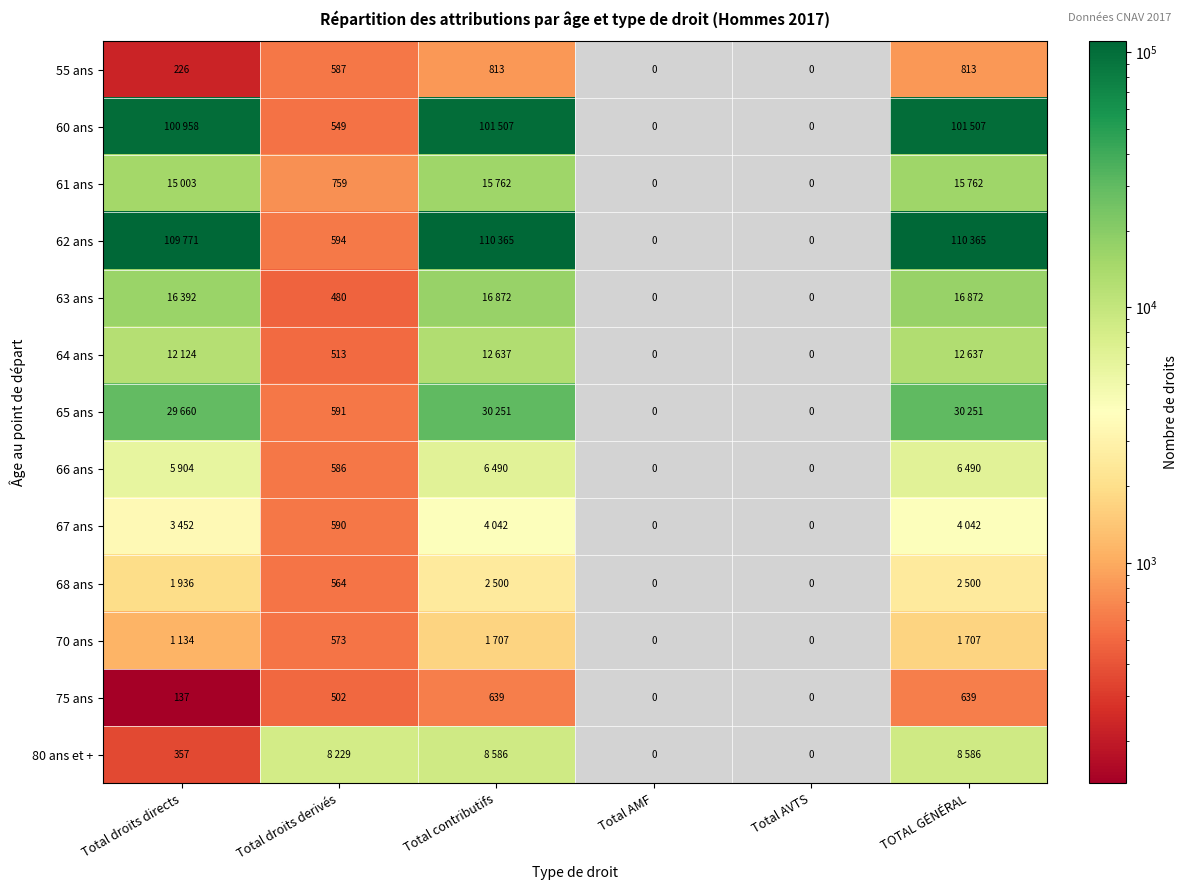

At how many categories does at least one series exceed 32084?

3